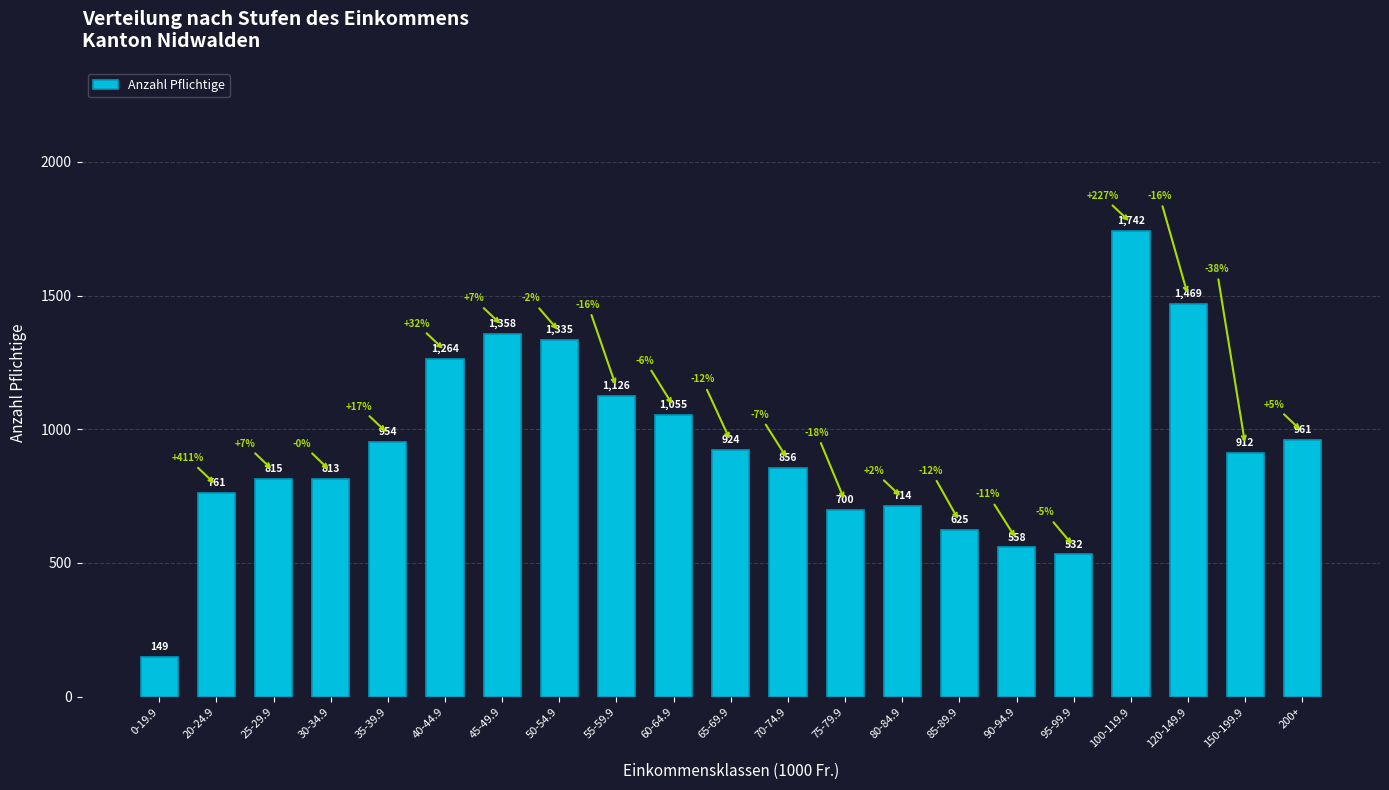

How many data points does each series have?

21